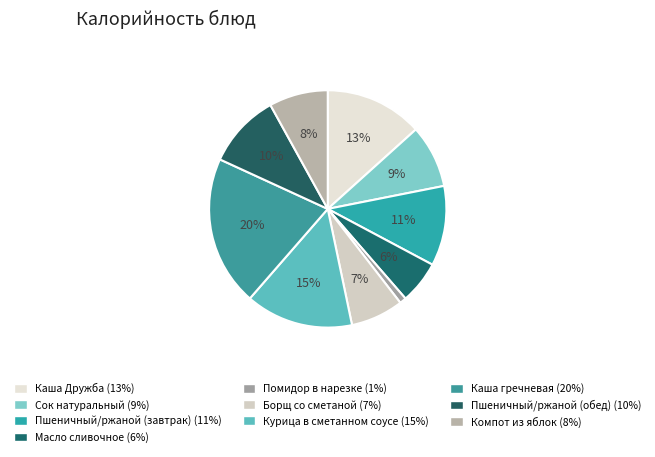

Does Пшеничный/ржаной (завтрак) account for over 50% of the chart?

No